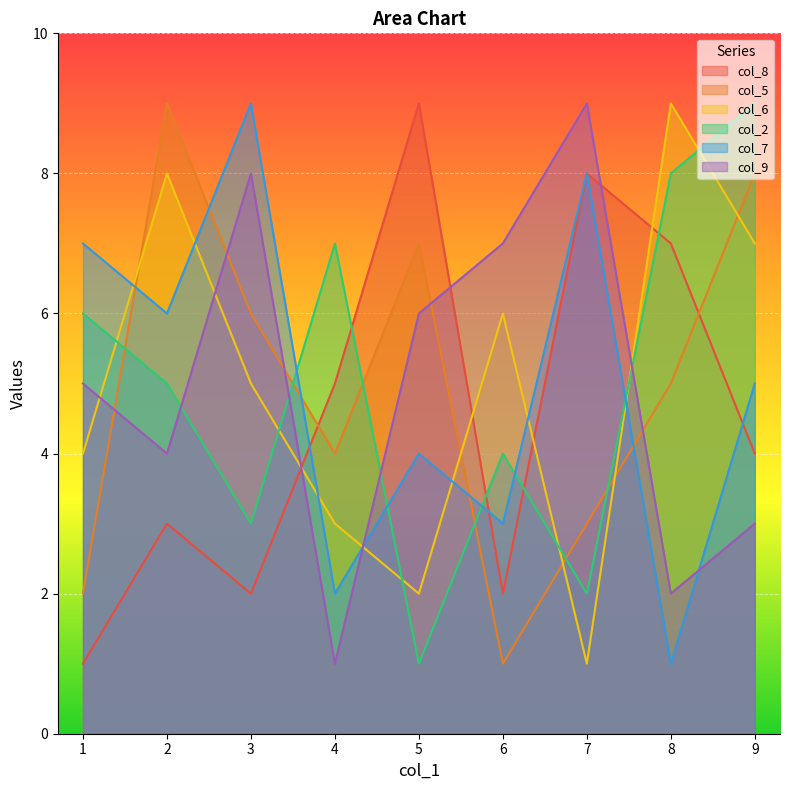

How many data points in col_8 are above 4?

4